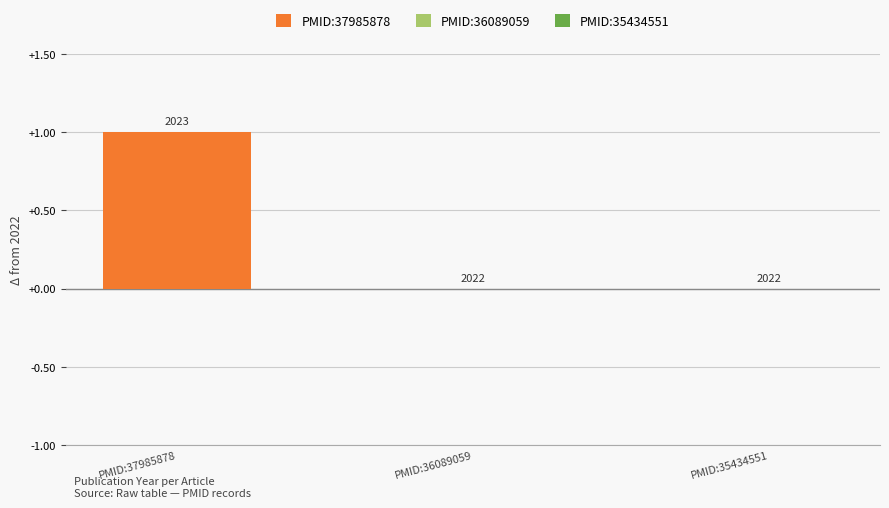

List the labels in order of value, largest first.

PMID:37985878, PMID:36089059, PMID:35434551